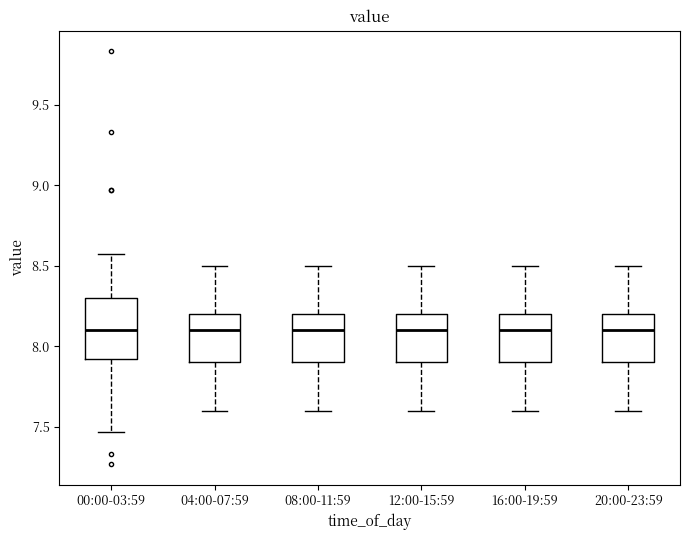

Reading left to right, read every box against the y-axis: the position of its median line, the range the box covers, and the ends of its whiskers. The values are not printed on the chart, so give them approximately, as read against the axis.

00:00-03:59: median 8.10, box 7.90 to 8.30, whiskers 7.45 to 8.55
04:00-07:59: median 8.10, box 7.90 to 8.20, whiskers 7.60 to 8.50
08:00-11:59: median 8.10, box 7.90 to 8.20, whiskers 7.60 to 8.50
12:00-15:59: median 8.10, box 7.90 to 8.20, whiskers 7.60 to 8.50
16:00-19:59: median 8.10, box 7.90 to 8.20, whiskers 7.60 to 8.50
20:00-23:59: median 8.10, box 7.90 to 8.20, whiskers 7.60 to 8.50